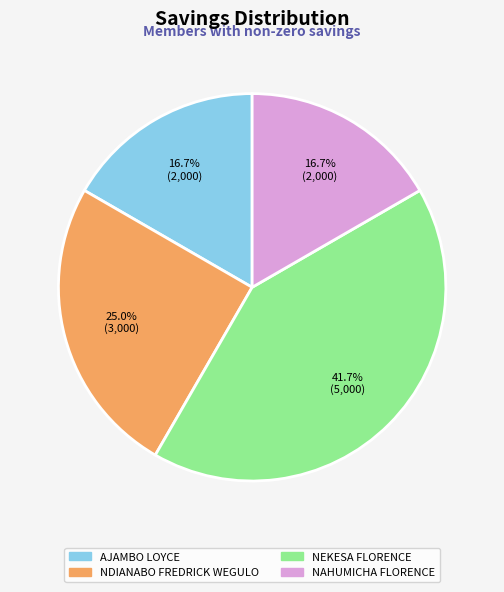

What is the total percentage of NAHUMICHA FLORENCE and NDIANABO FREDRICK WEGULO?

41.7%